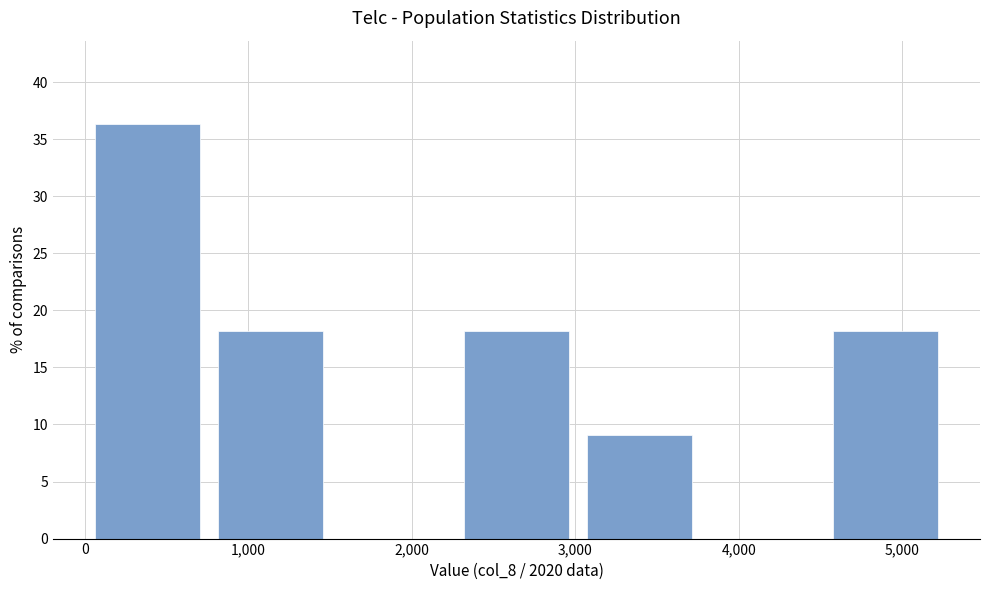

How tall is the bar that spans 800 to 1500 on the x-axis? Neither the bar edges nor the heights are printed on the chart, so give them approximately, as read against the axes.

18.0